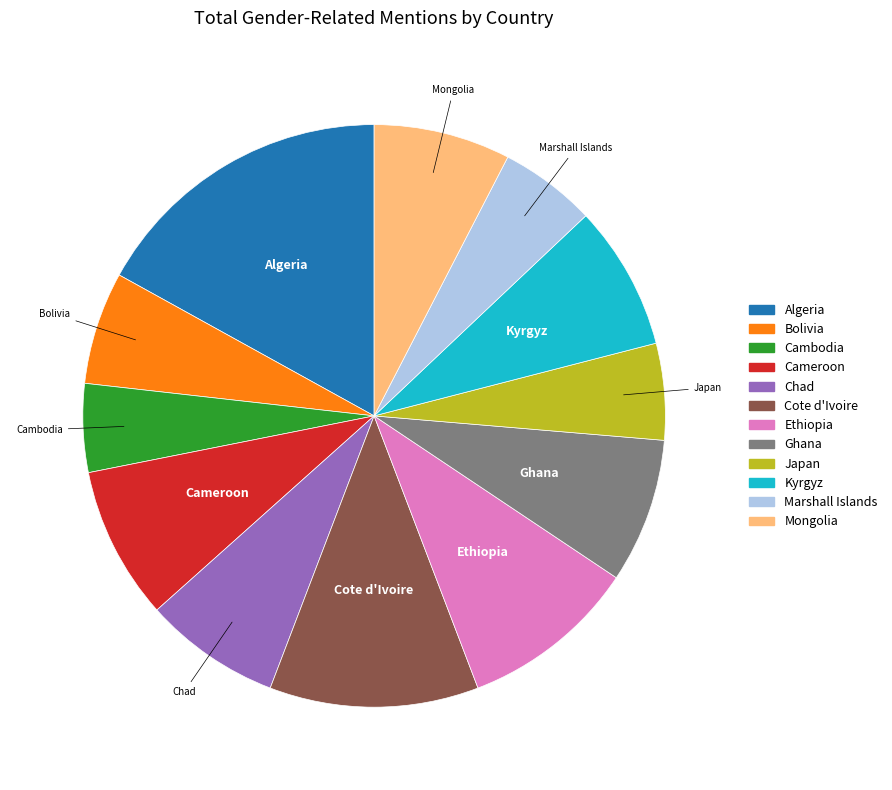

Which slice is the largest?

Algeria